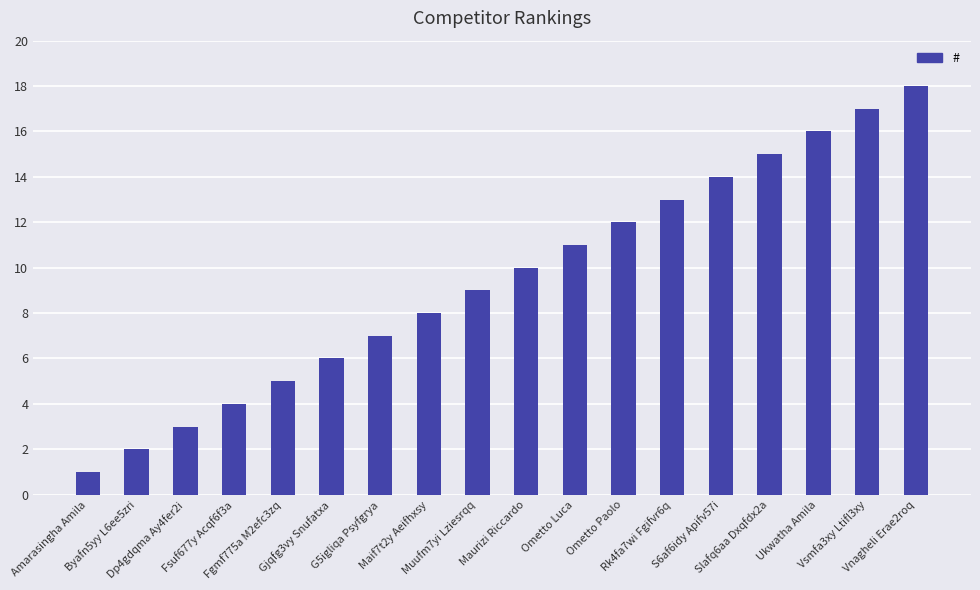

Is it true that the value at Maurizi Riccardo is 10?

True